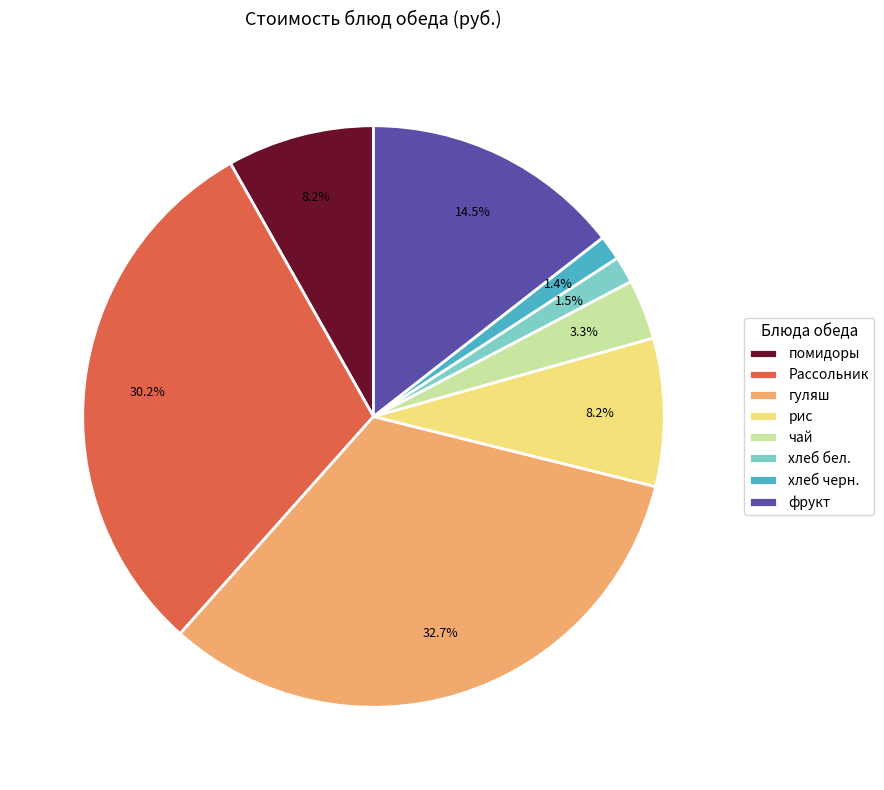

Does рис represent more than half of the total?

No